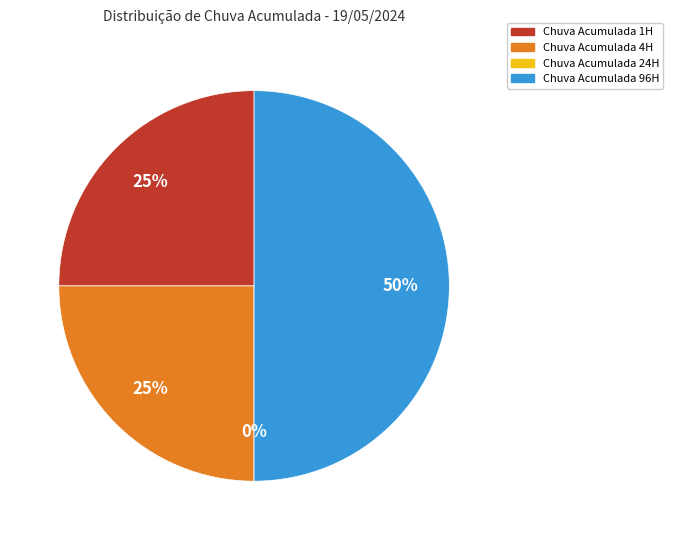

To the nearest percent, what is the average slice percentage?

25%